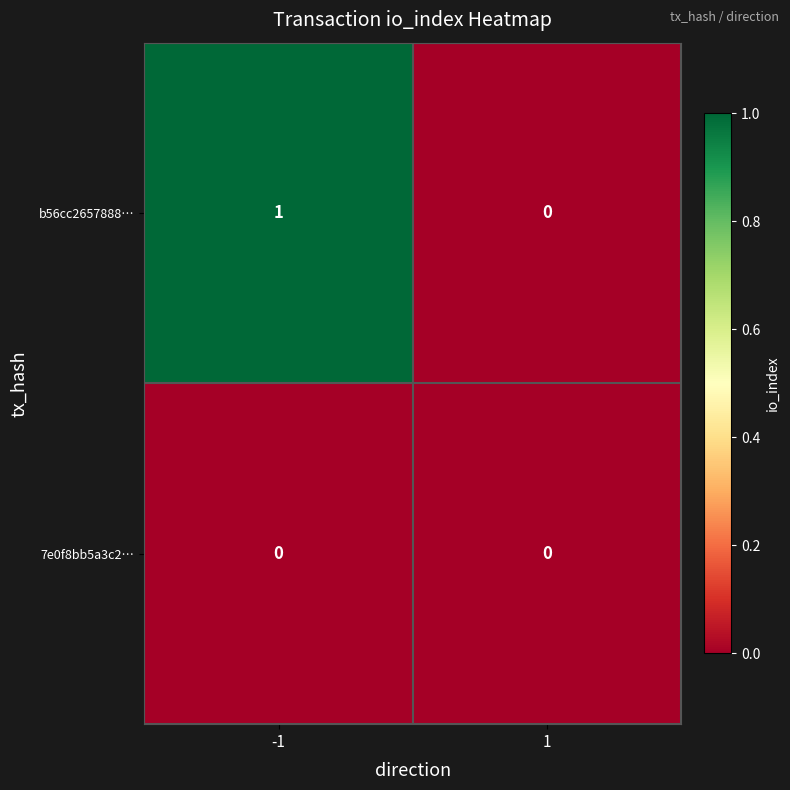

Reading left to right, what are all the values shown in this chart?

b56cc2657888…: -1=1	1=0
7e0f8bb5a3c2…: -1=0	1=0